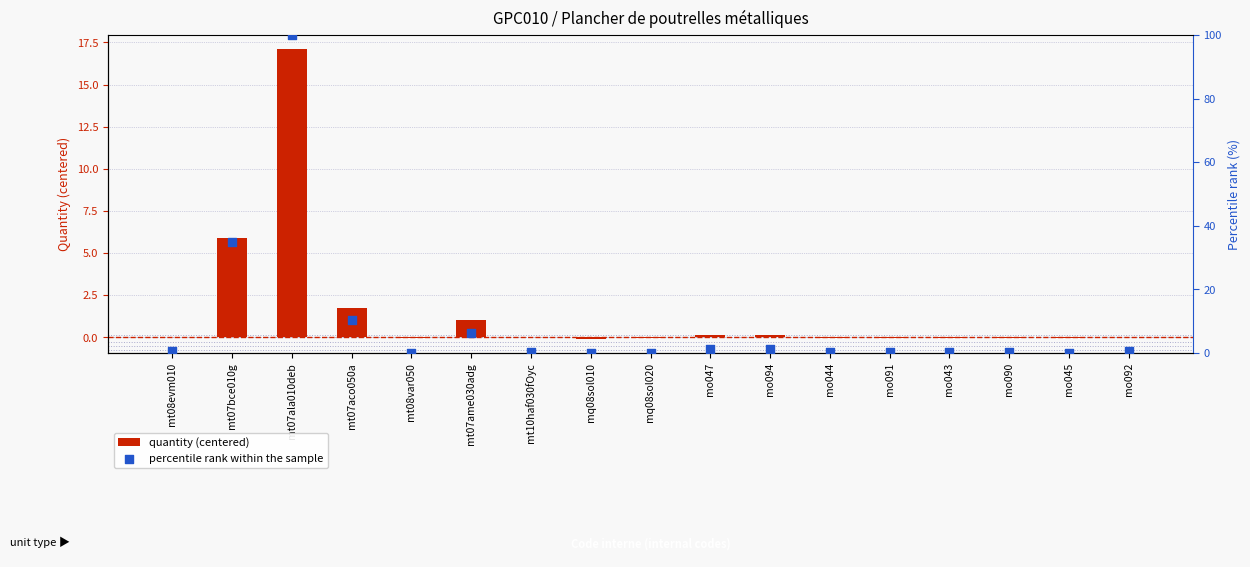

Which series has the largest Y range (max minus min)?

percentile rank within the sample